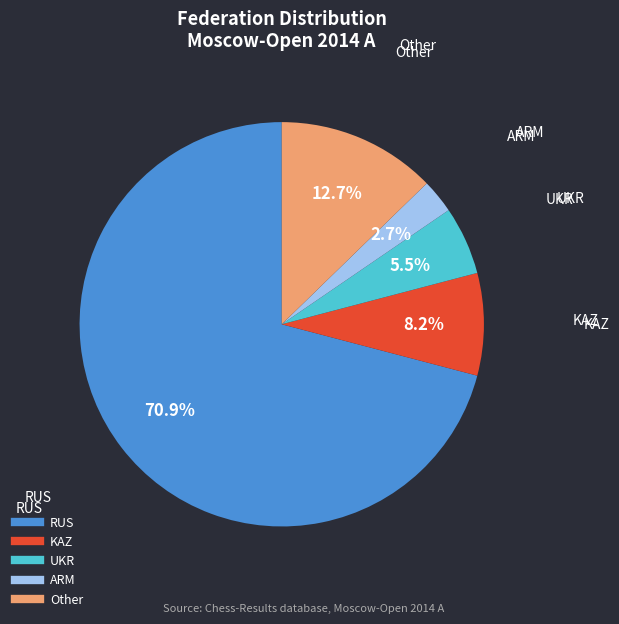

Count the number of slices in the pie.

5